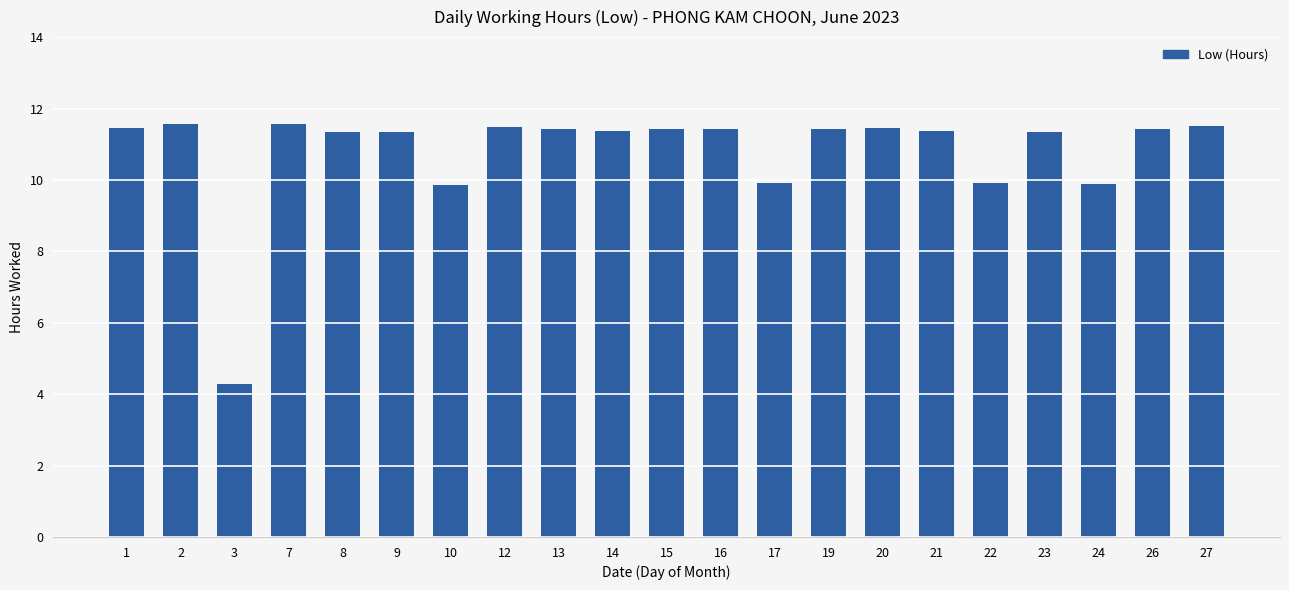

What is the value of the 4th bar from the left?

11.6